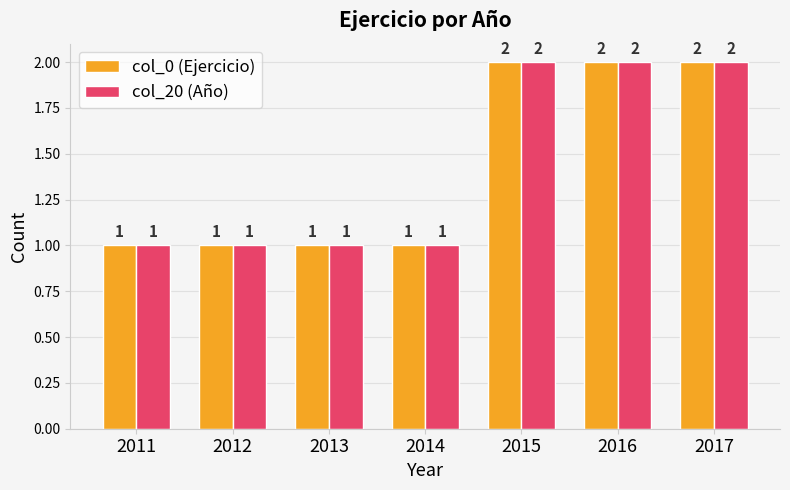

How many col_20 (Año) values are between 1 and 2?

7